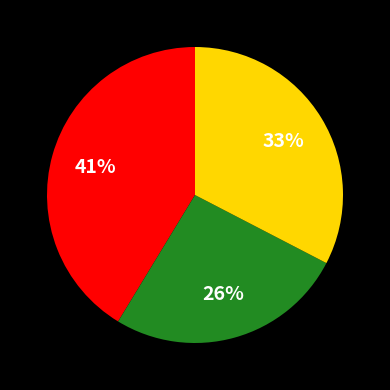

To the nearest percent, what is the difference between the largest and smallest slice percentages?

15%